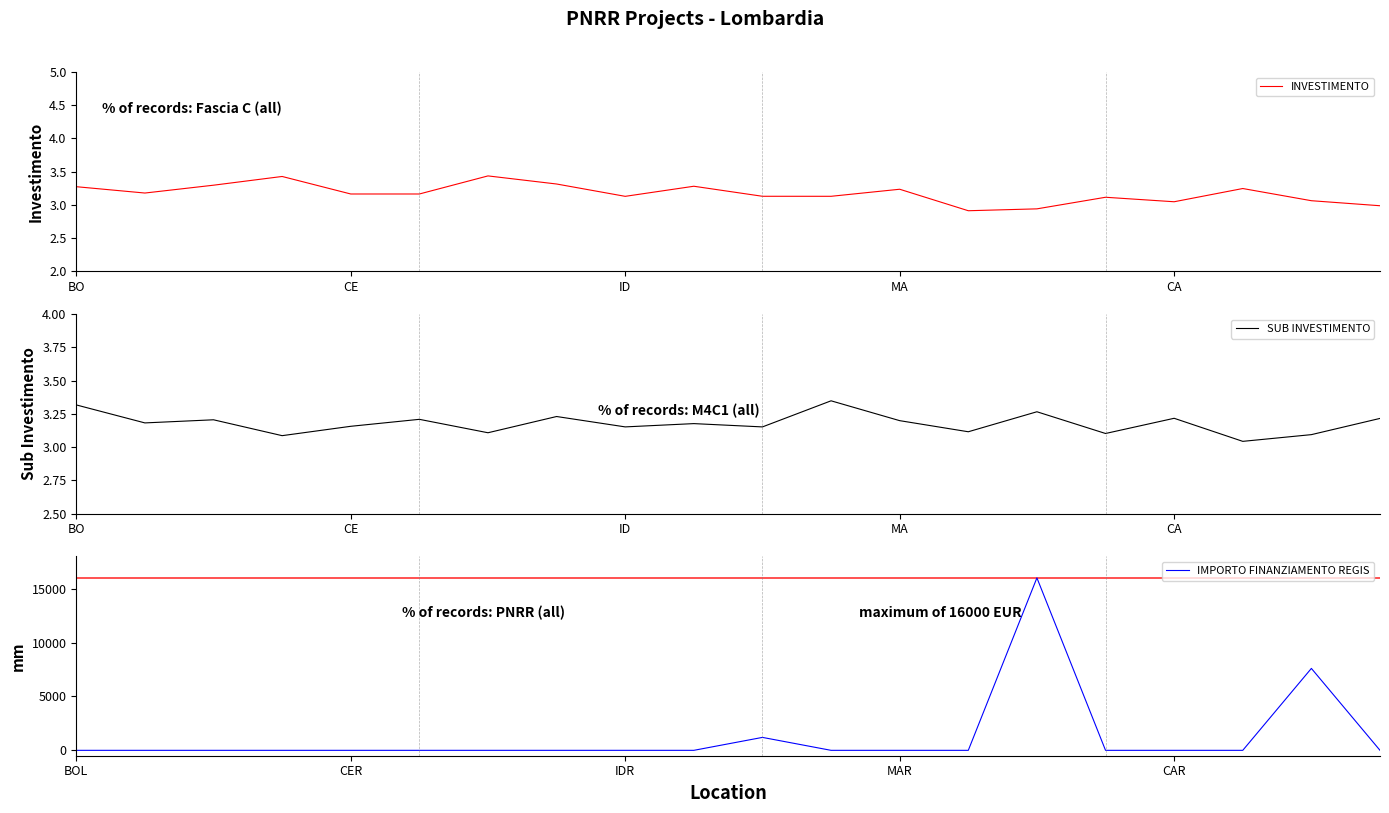

What position from the left is 10?

11